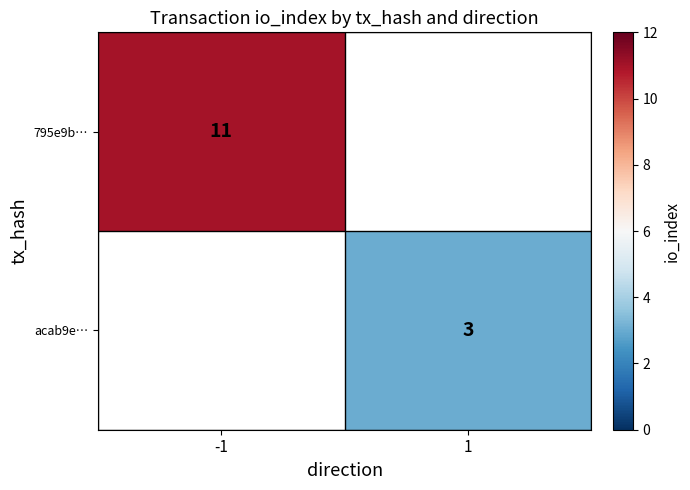

At which category does the chart reach its peak across all series?

-1